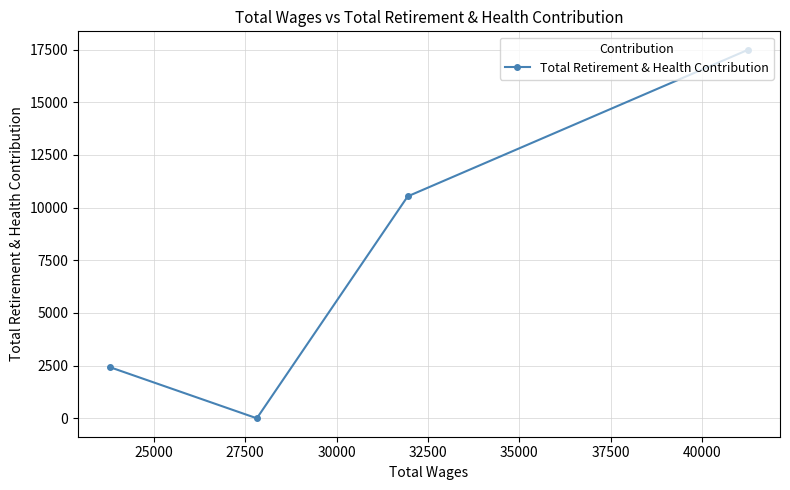

Reading left to right, transcribe all the data shown in this chart.

2426	0	10534	17492